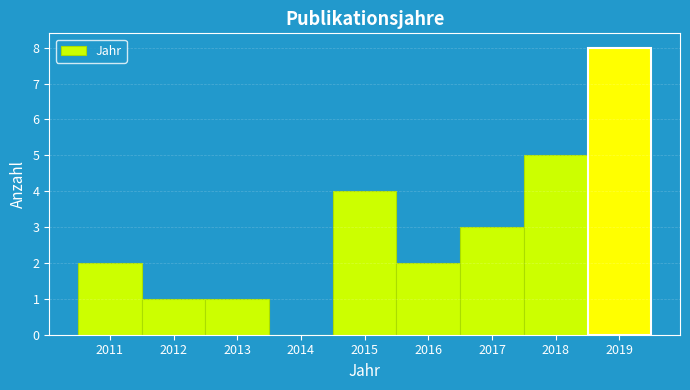

Which range on the x-axis has the tallest bar?

2018.5 to 2019.5